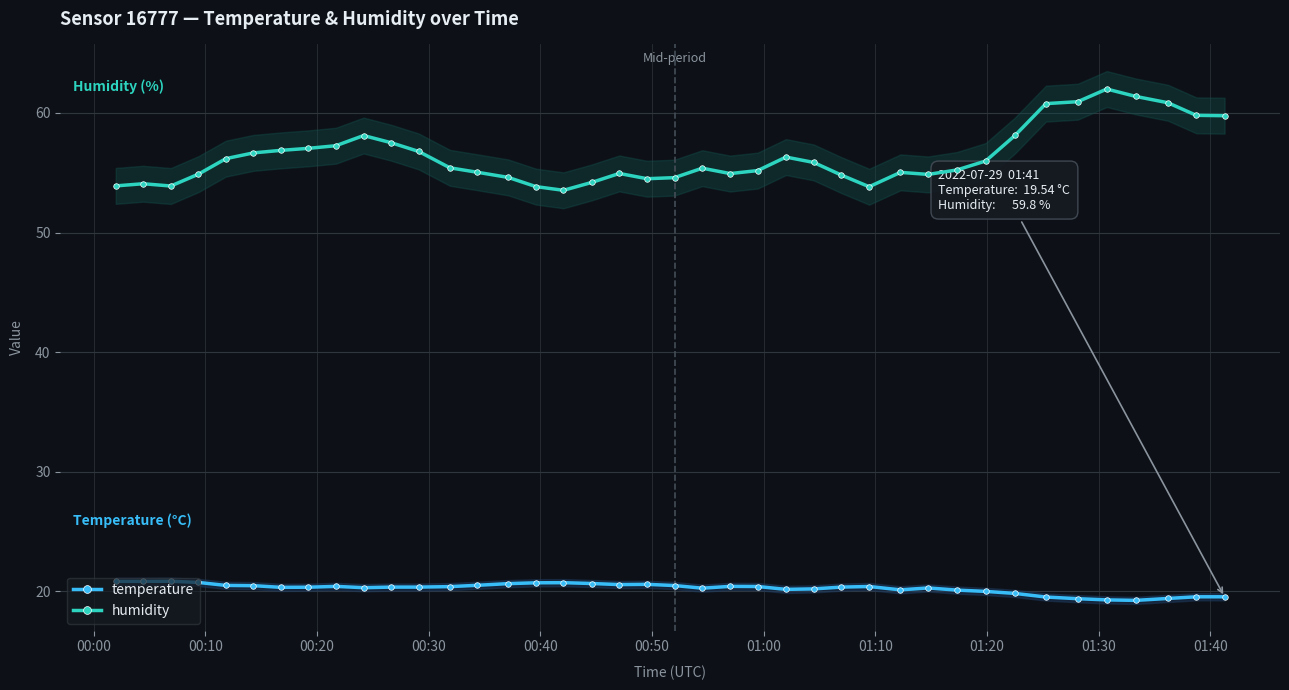

What is the value of the temperature point at the 34th from the left?

19.5